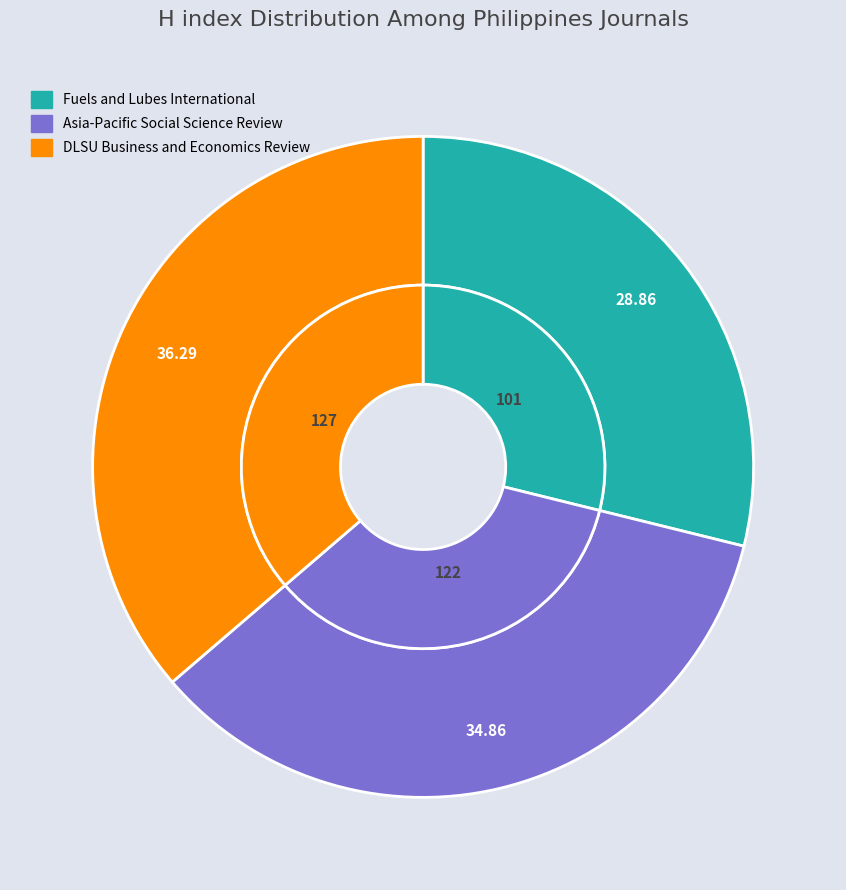

Rank the categories by value from lowest to highest.

Fuels and Lubes International, Asia-Pacific Social Science Review, DLSU Business and Economics Review